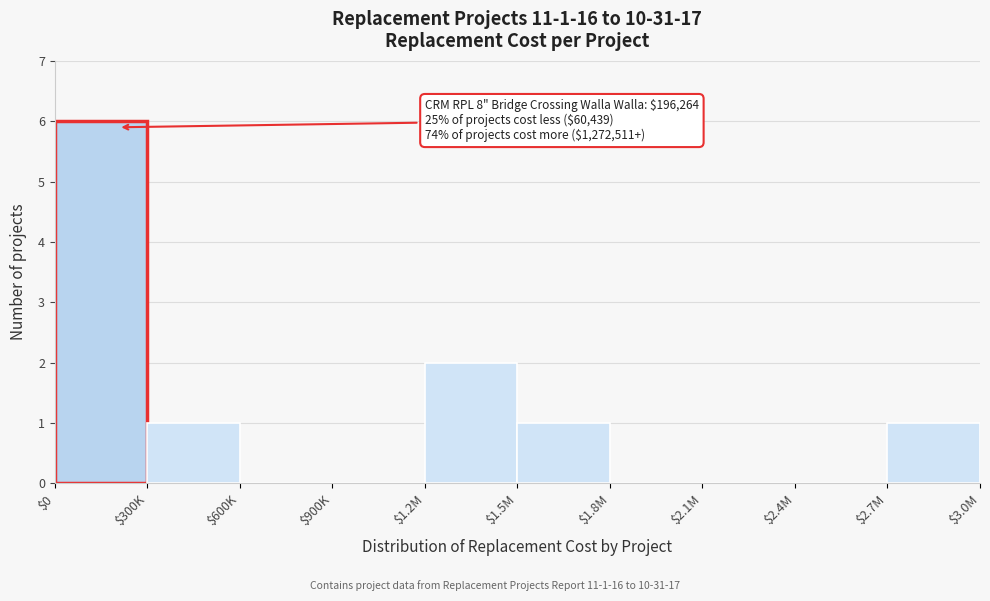

What is the maximum value shown in the chart?

6